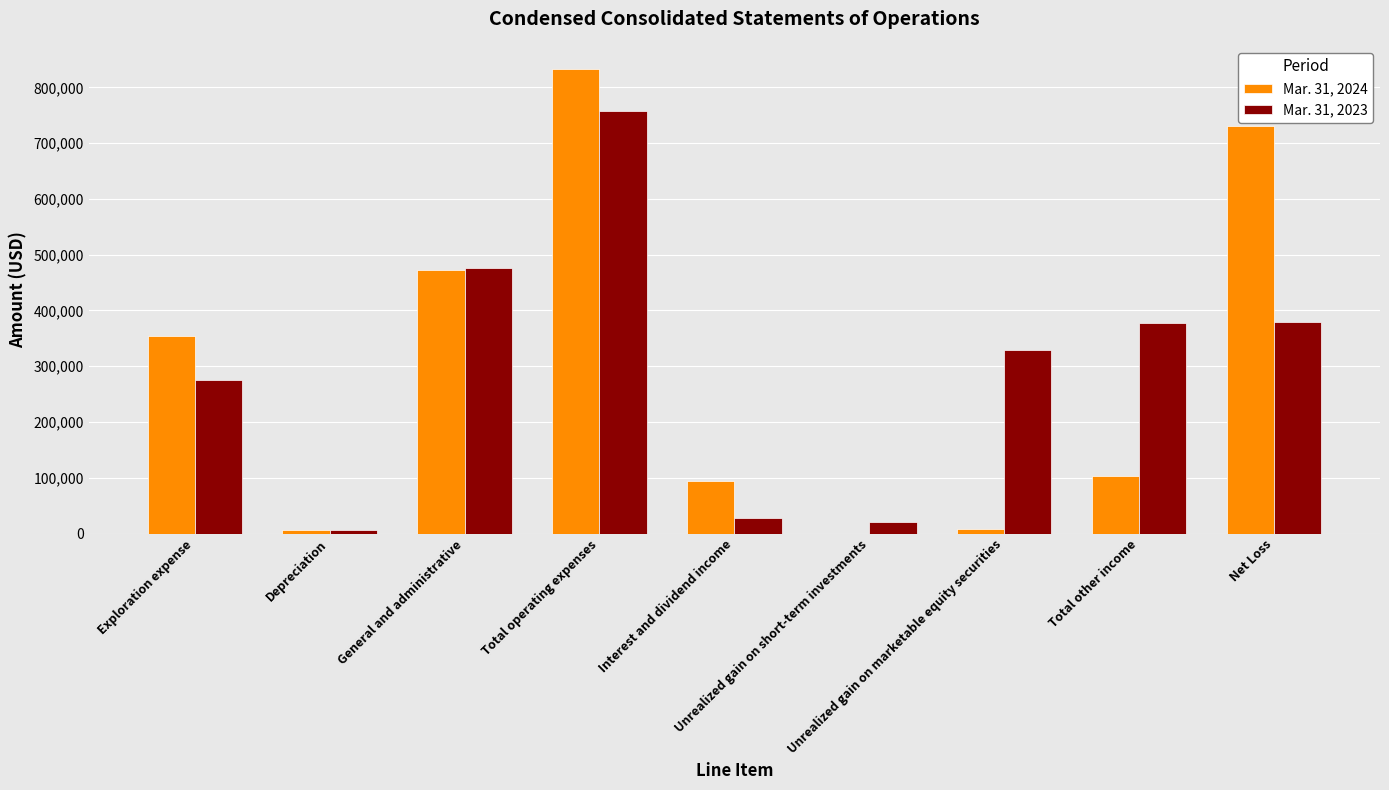

Count the number of data series in this chart.

2